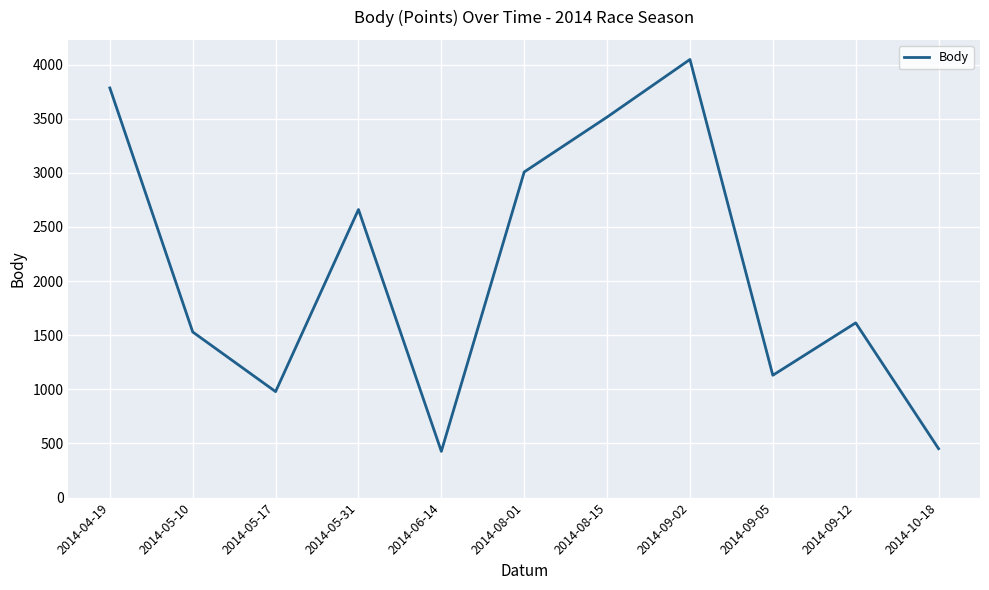

What is the maximum value shown in the chart?

4047